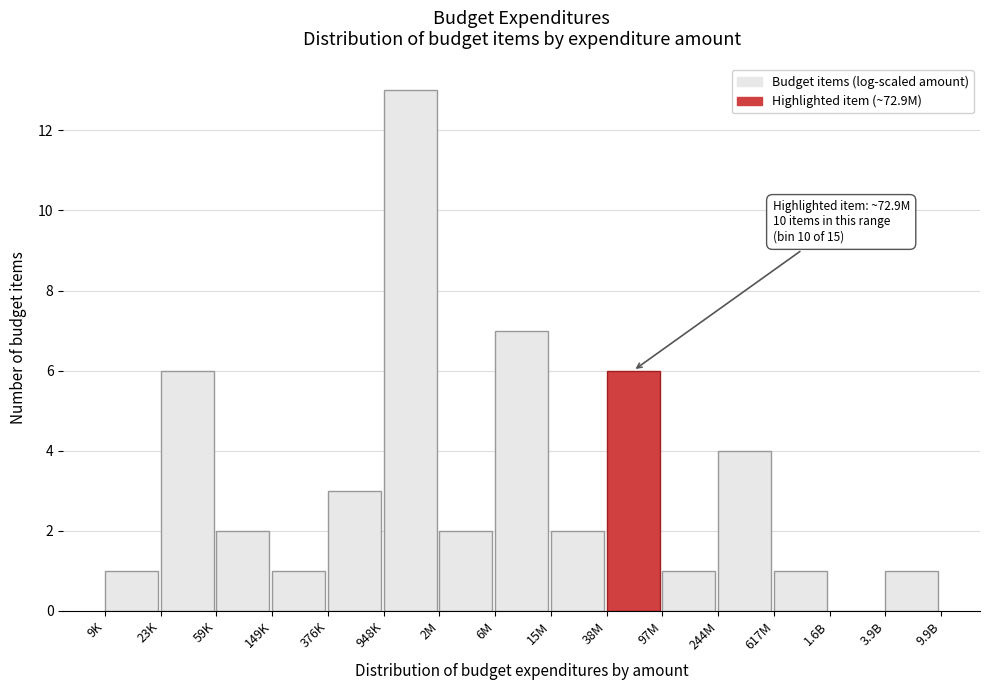

Reading left to right, transcribe all the data shown in this chart.

9K=1	23K=6	59K=2	149K=1	376K=3	948K=13	2M=2	6M=7	15M=2	38M=6	97M=1	244M=4	617M=1	1.6B=0	3.9B=1